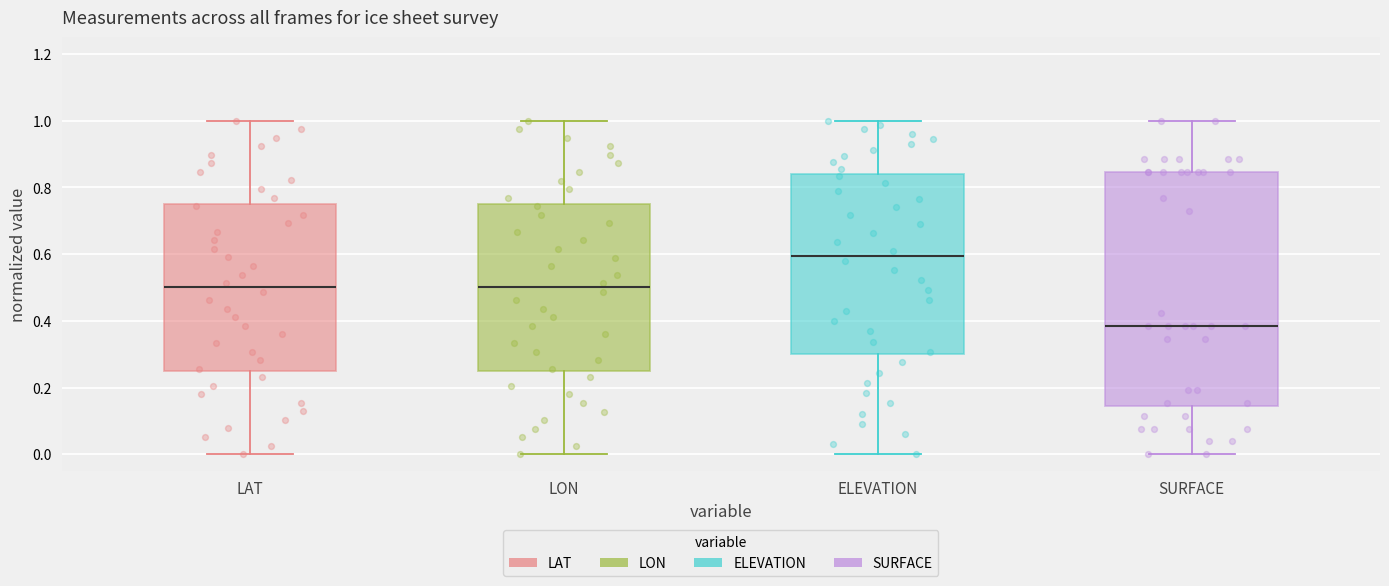

Where is the lower edge of the box for LAT on the y-axis? The values are not printed on the chart, so give them approximately, as read against the axis.

0.26